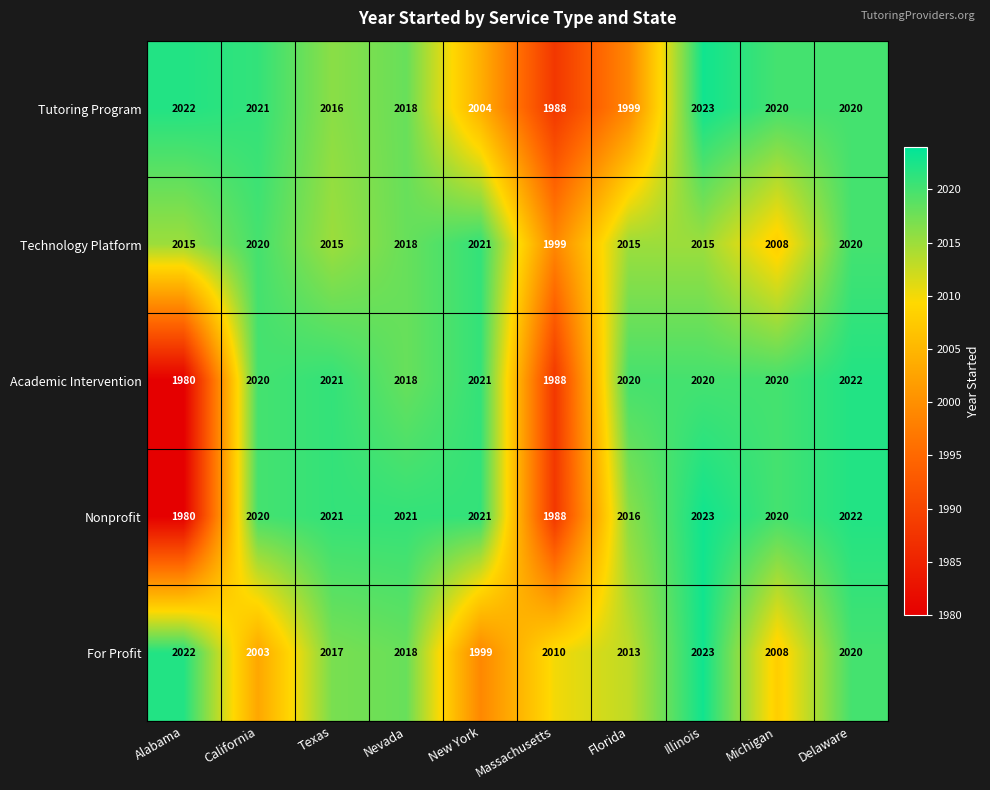

Which series has the largest range (max minus min)?

Nonprofit